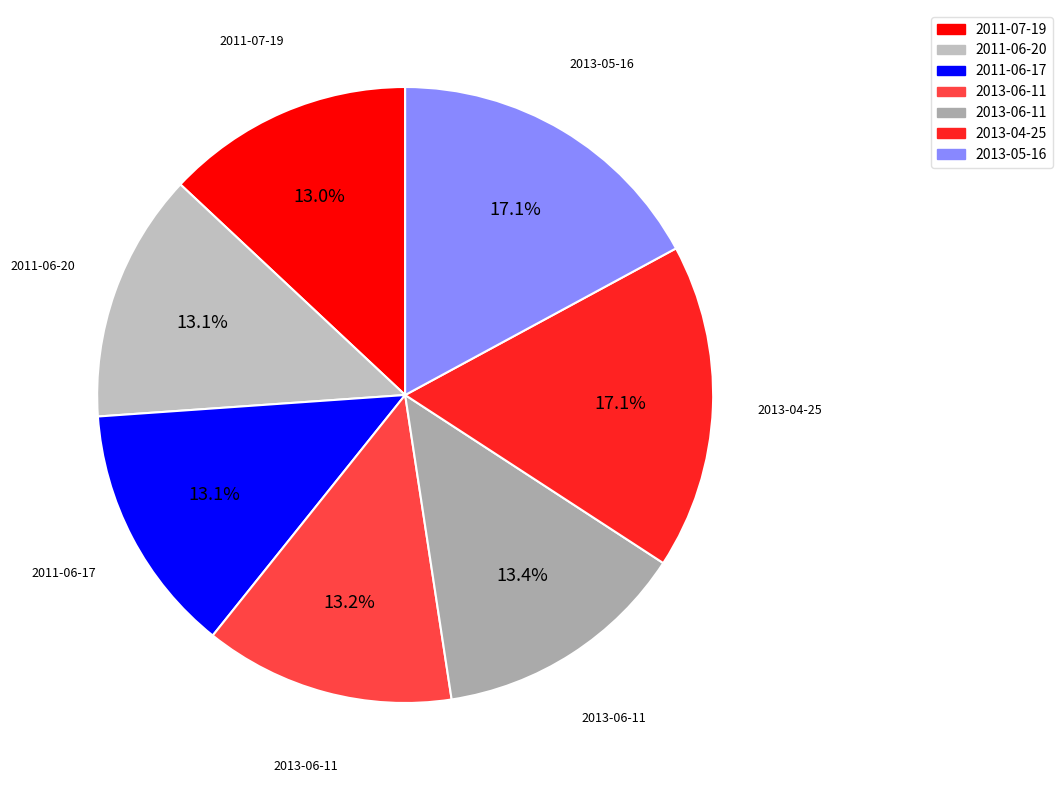

To the nearest percent, what is the difference between the largest and smallest slice percentages?

4%